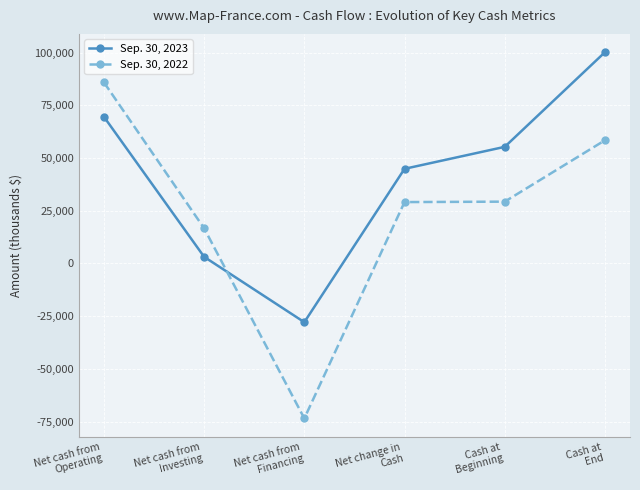

How many distinct data groups are displayed?

2